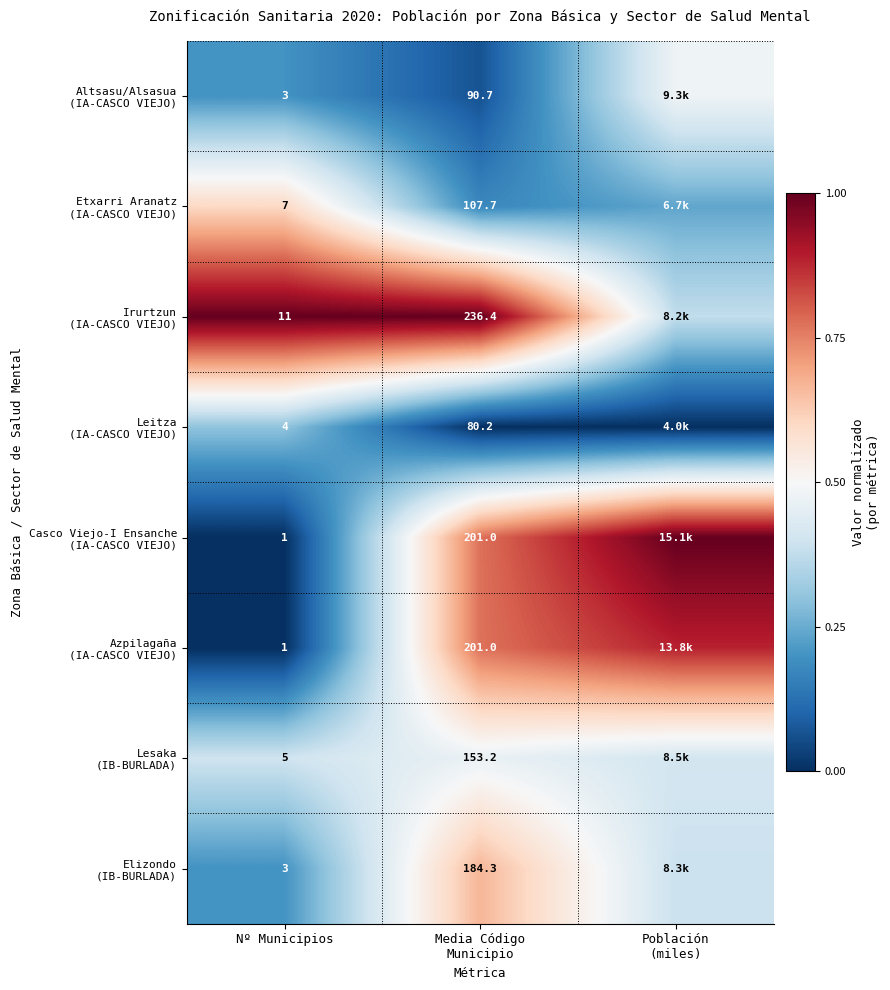

Which category has the lowest value in the Irurtzun (IA-CASCO VIEJO) series?

Población (miles)